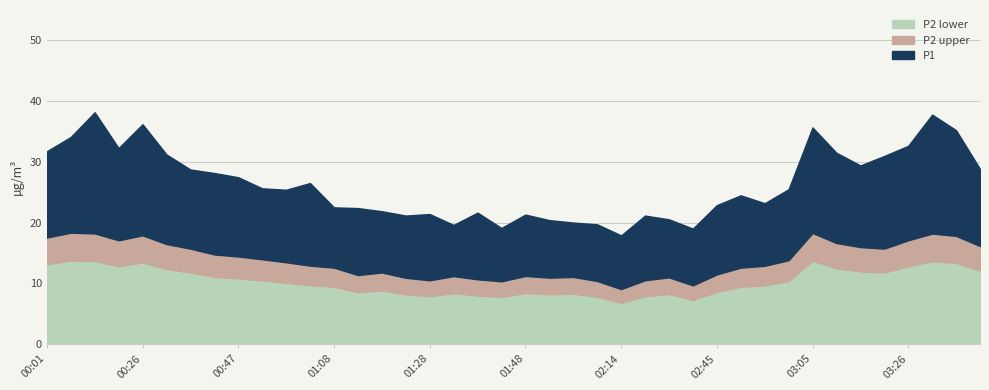

How many data points does each series have?

40